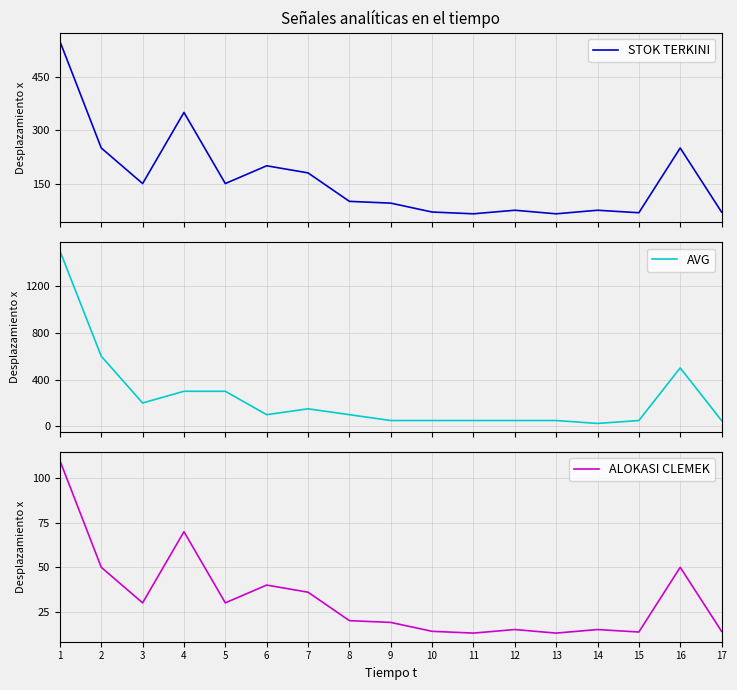

Reading left to right, transcribe all the data shown in this chart.

STOK TERKINI: 1=550.0	2=250.0	3=150.0	4=350.0	5=150.0	6=200.0	7=180.0	8=100.0	9=95.0	10=70.0	11=65.0	12=75.0	13=65.0	14=75.0	15=68.0	16=250.0	17=70.0
AVG: 1=1500.0	2=600.0	3=200.0	4=300.0	5=300.0	6=100.0	7=150.0	8=100.0	9=50.0	10=50.0	11=50.0	12=50.0	13=50.0	14=25.0	15=50.0	16=500.0	17=50.0
ALOKASI CLEMEK: 1=110.0	2=50.0	3=30.0	4=70.0	5=30.0	6=40.0	7=36.0	8=20.0	9=19.0	10=14.0	11=13.0	12=15.0	13=13.0	14=15.0	15=13.6	16=50.0	17=14.0